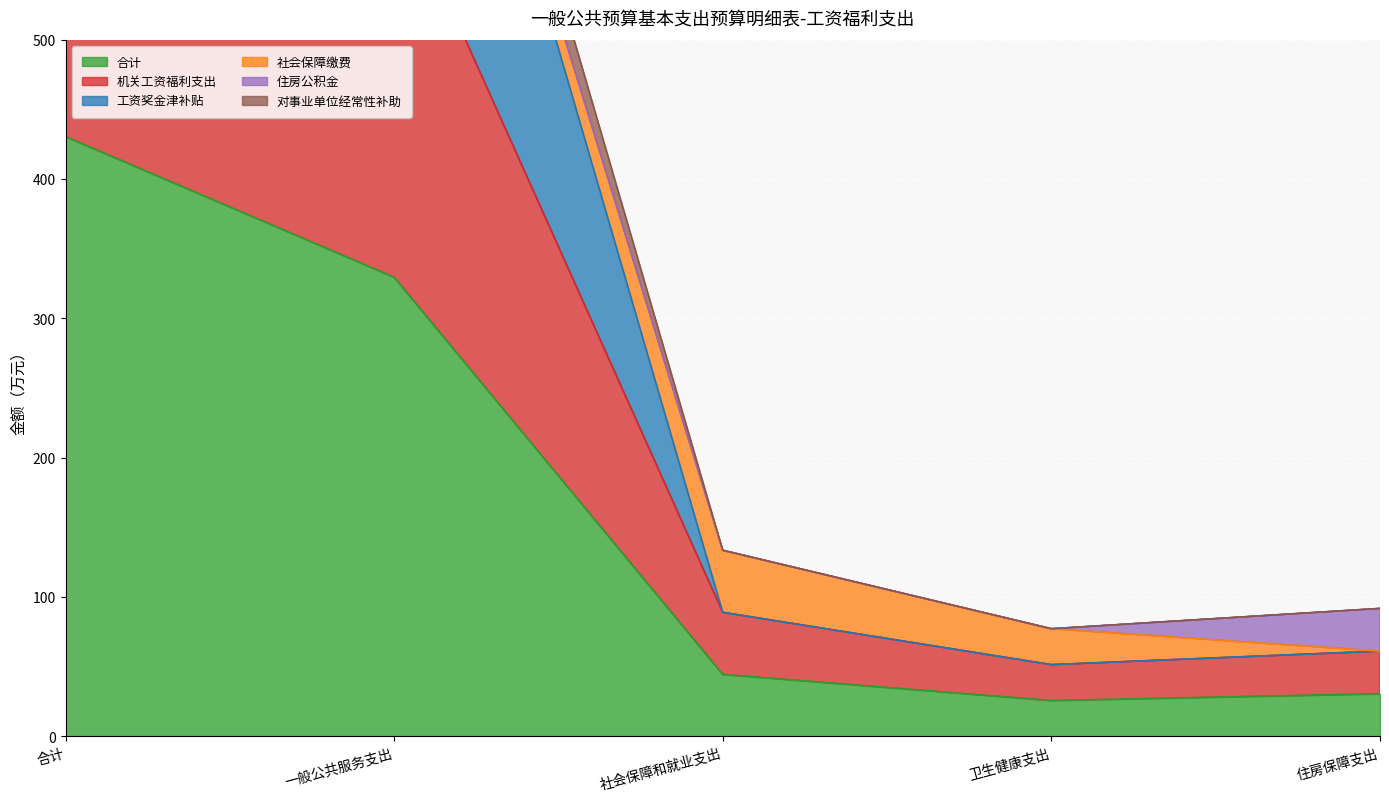

List the labels in order of 机关工资福利支出 value, largest first.

合计, 一般公共服务支出, 社会保障和就业支出, 住房保障支出, 卫生健康支出